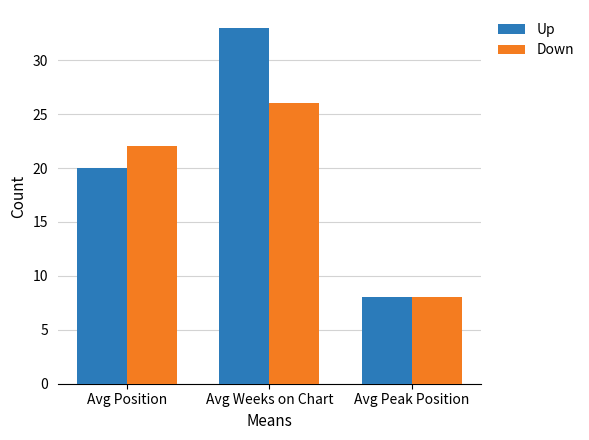

Are the bars horizontal?

No